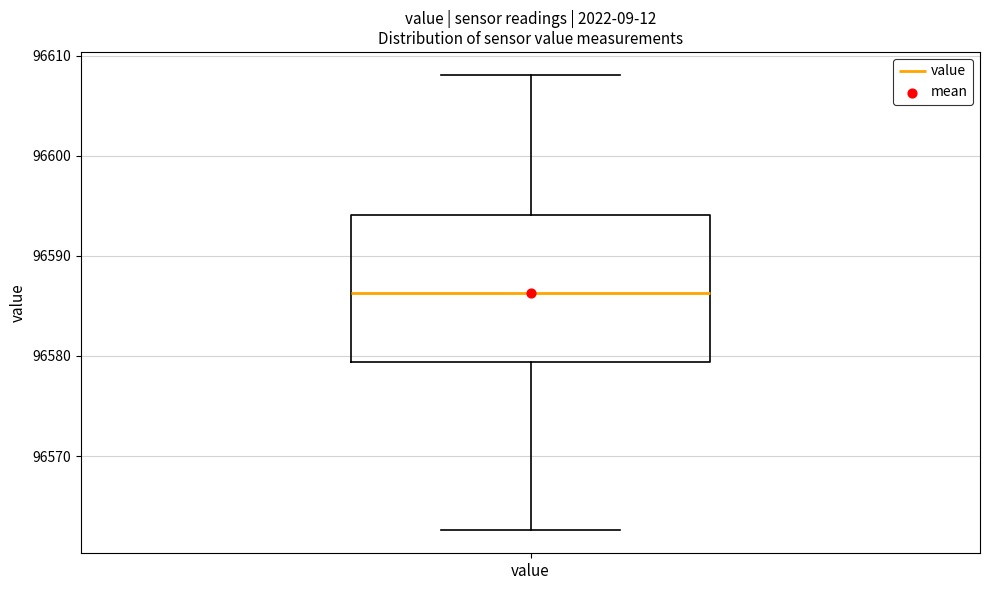

Transcribe this box plot: give where the median line is, the range the box spans, and where the two whiskers end, as read against the y-axis. The values are not printed on the chart, so give them approximately, as read against the axis.

median 96586, box 96579 to 96594, whiskers 96563 to 96608